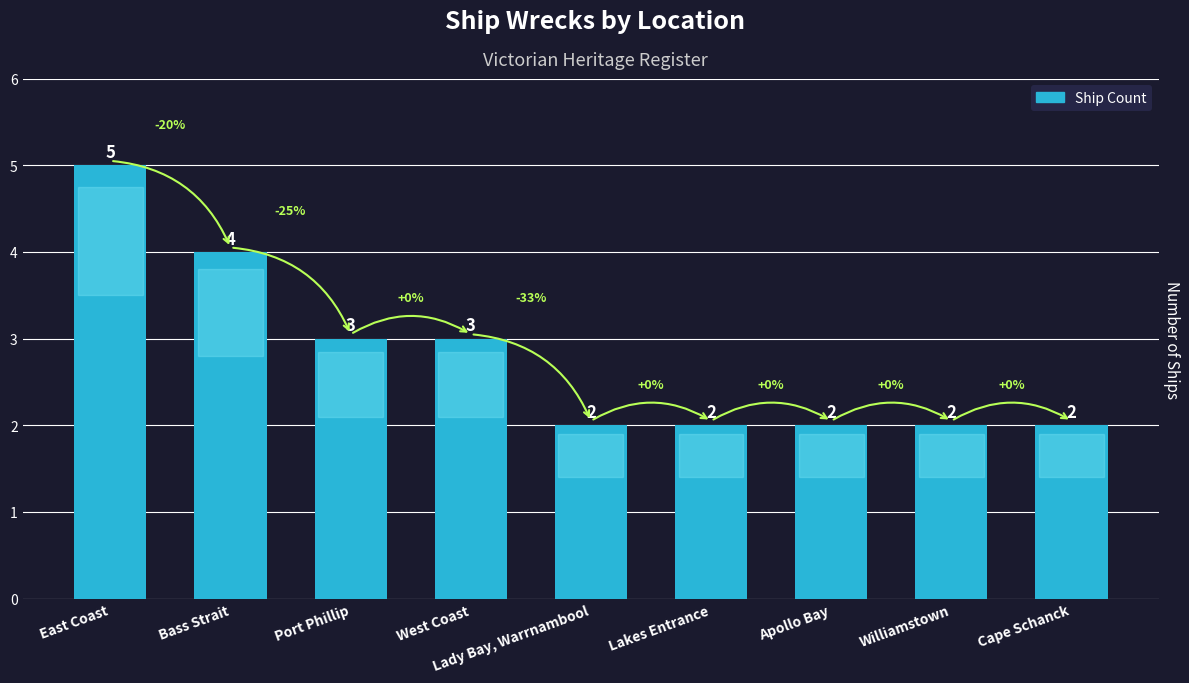

Between East Coast and Lady Bay, Warrnambool, which is larger?

East Coast